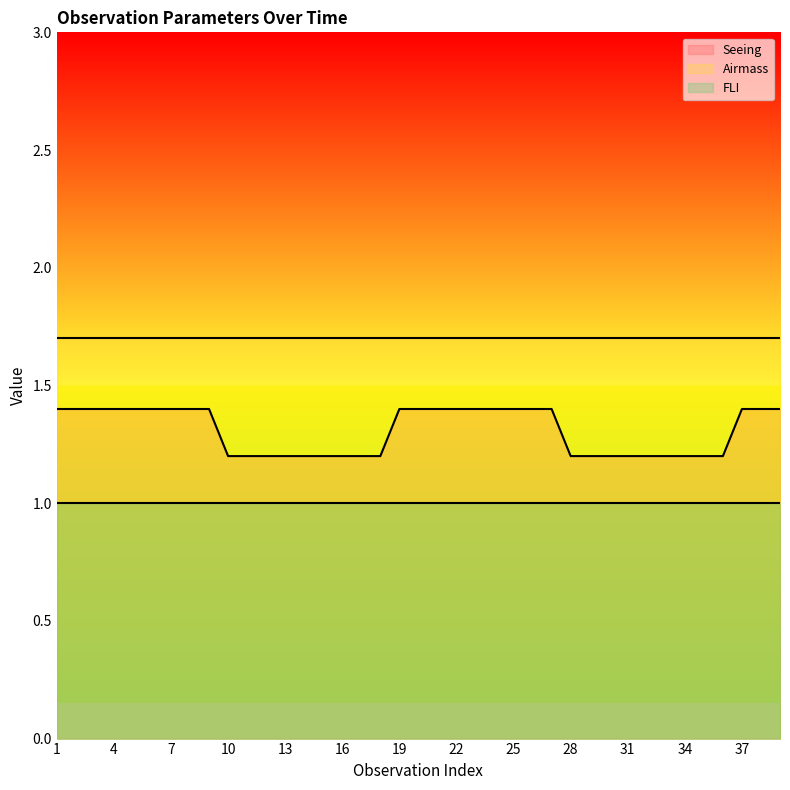

Which series has the widest spread of values?

Seeing